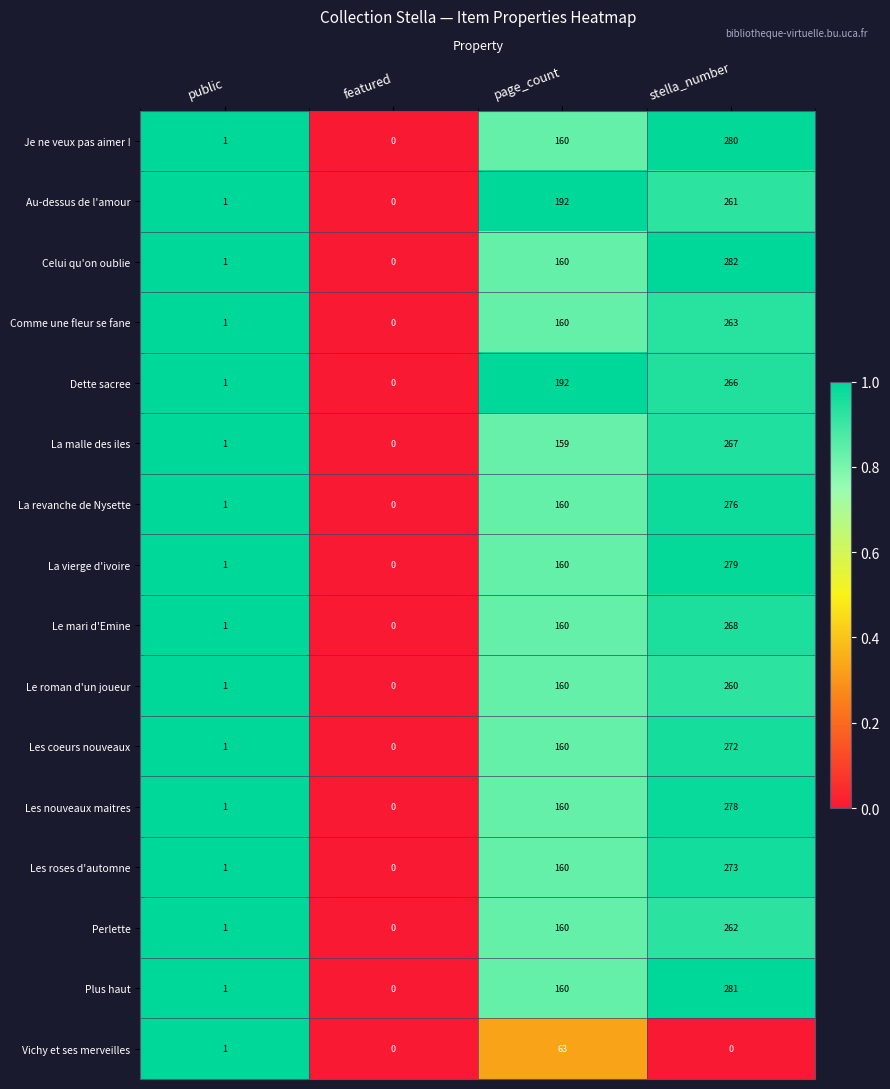

What is the difference between the Je ne veux pas aimer ! values at featured and stella_number?

280